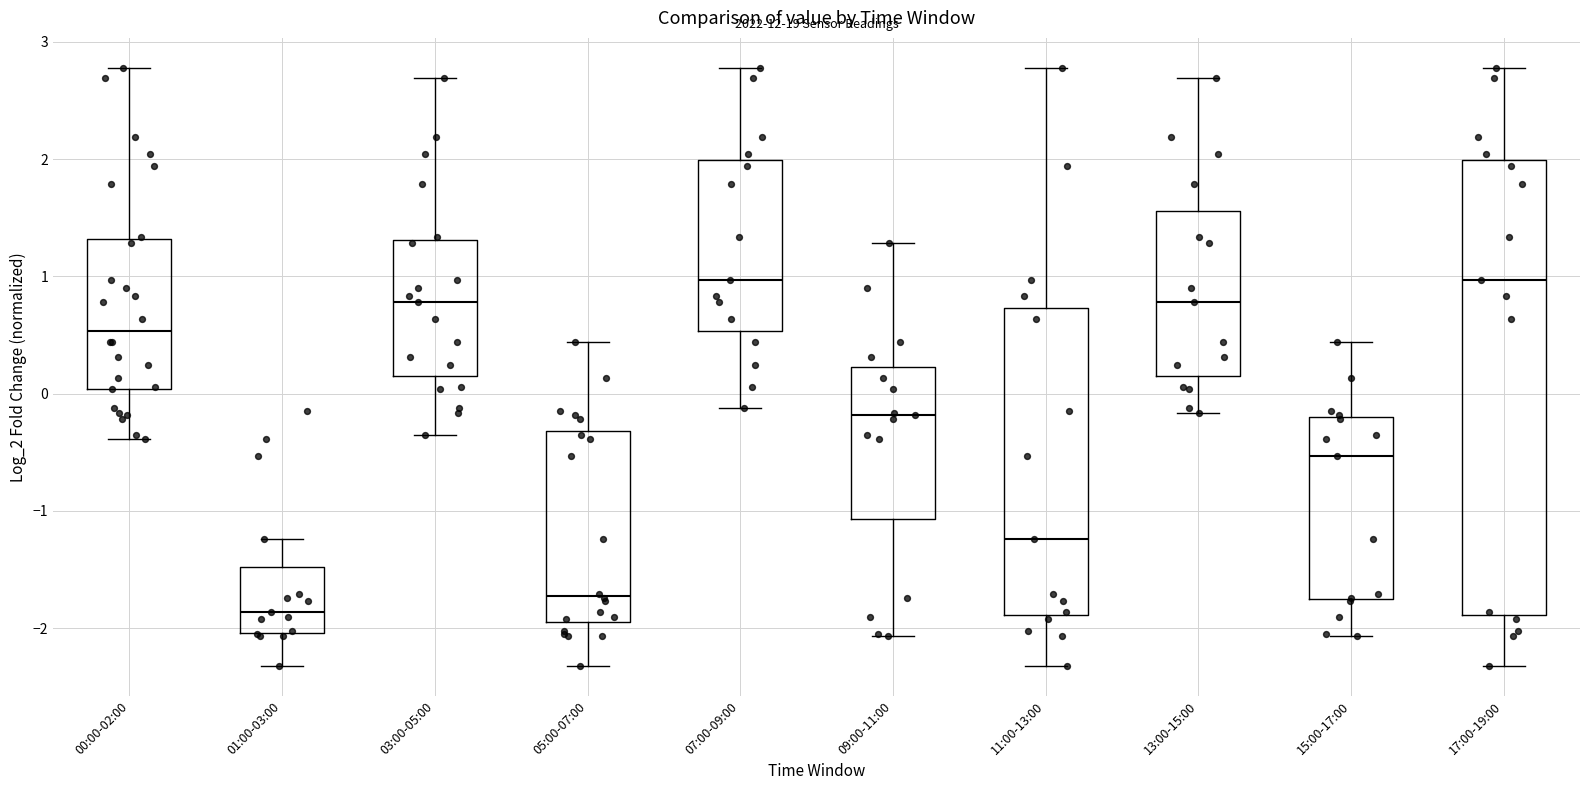

Comparing the boxes themselves (not the whiskers), which one is the tallest?

17:00-19:00